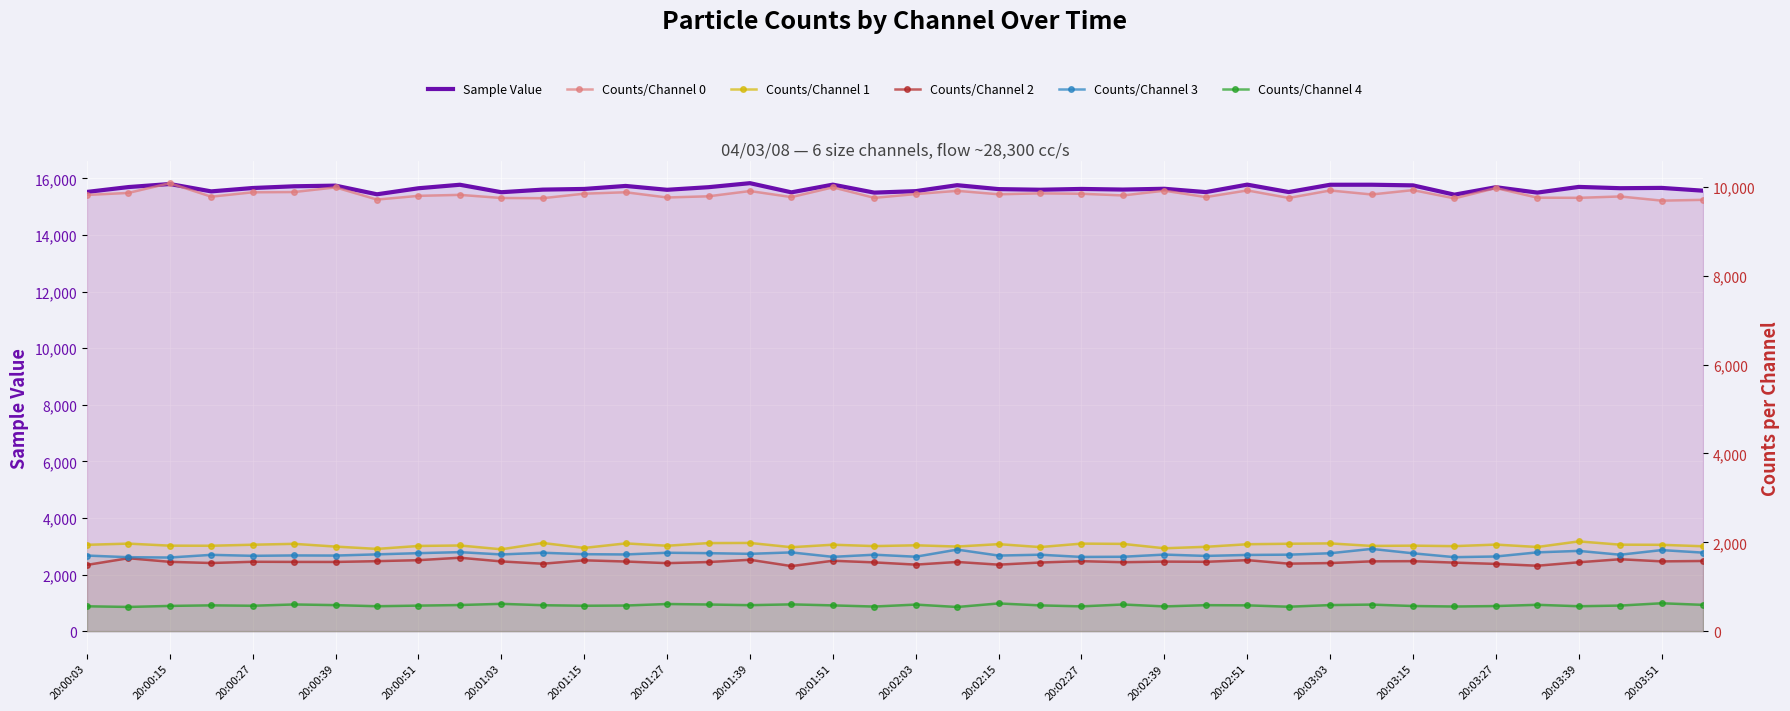

Which series changed the most between 21 and 33?

Sample Value